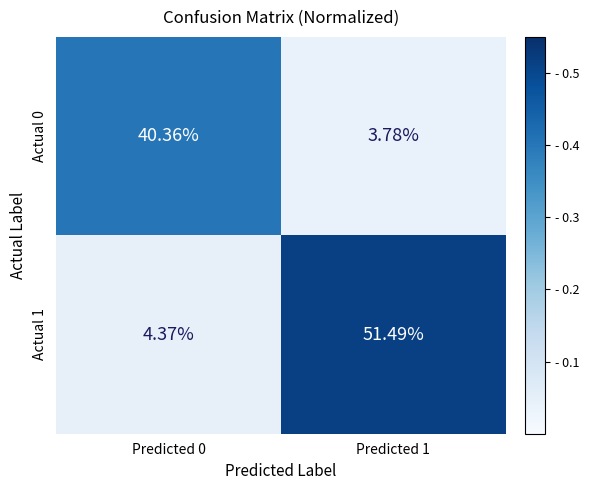

What is the spread (max minus min) of values at Predicted 0?

36.0